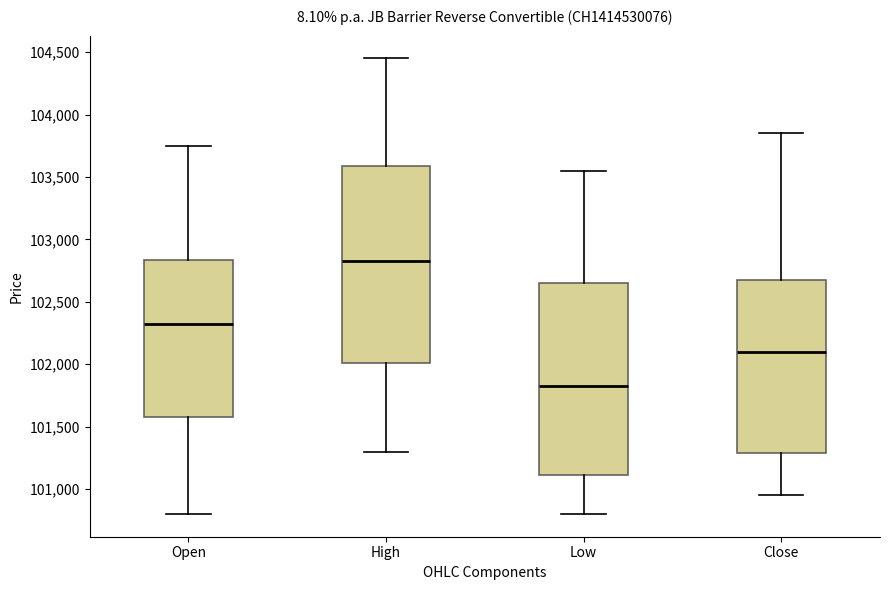

Where does the lower whisker of the box for Close end on the y-axis? The values are not printed on the chart, so give them approximately, as read against the axis.

100950